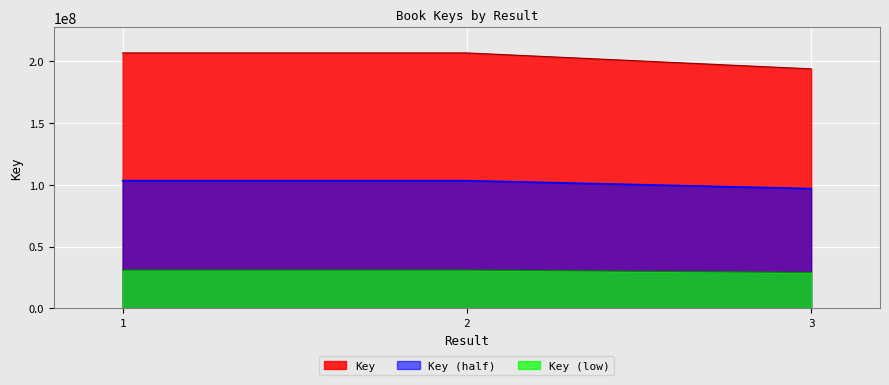

List the labels in order of value, largest first.

2, 1, 3